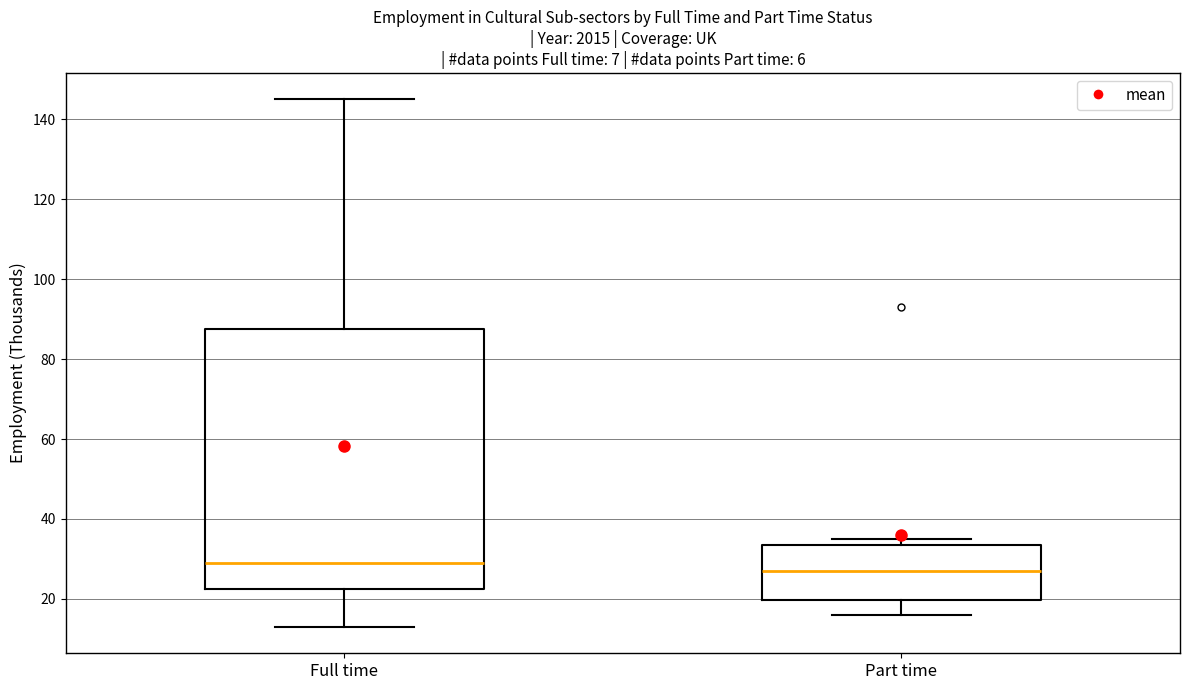

Reading left to right, transcribe this box plot: for each box, give where its median line is, the range the box spans, and where its two whiskers end, as read against the y-axis. The values are not printed on the chart, so give them approximately, as read against the axis.

Full time: median 30, box 22 to 88, whiskers 14 to 146
Part time: median 28, box 20 to 34, whiskers 16 to 36